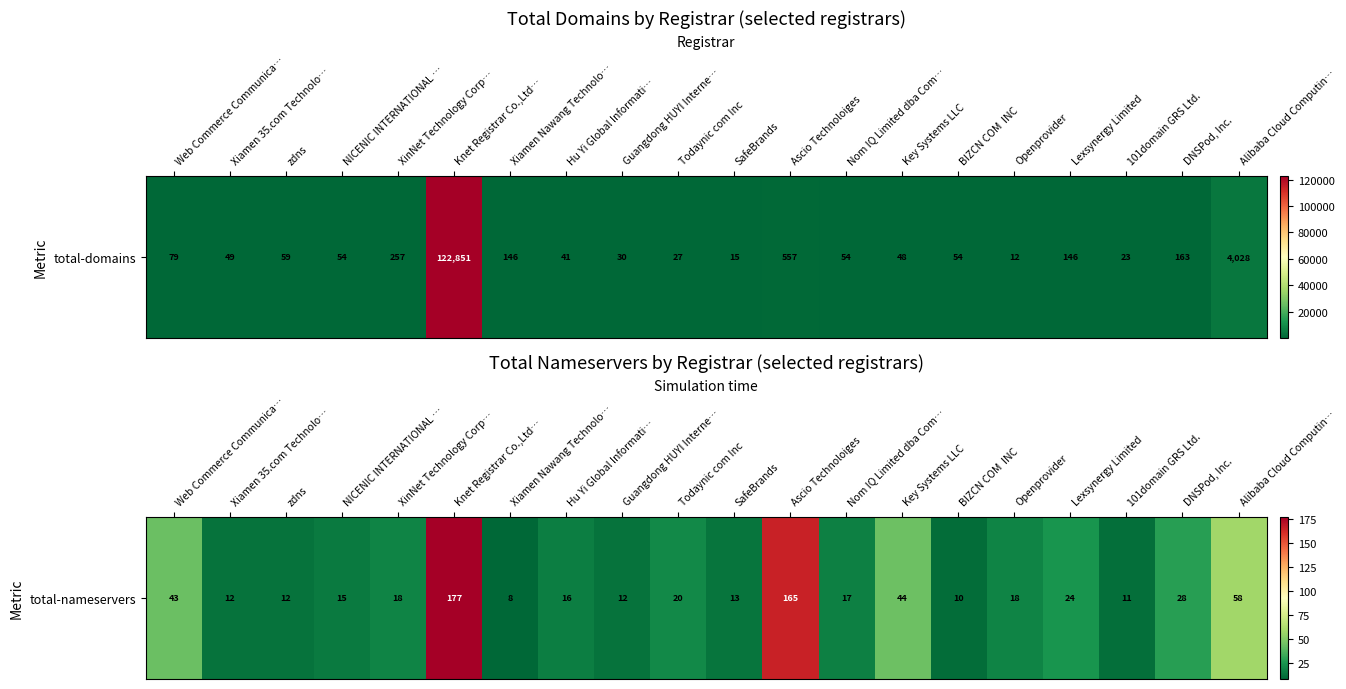

How many distinct data groups are displayed?

1